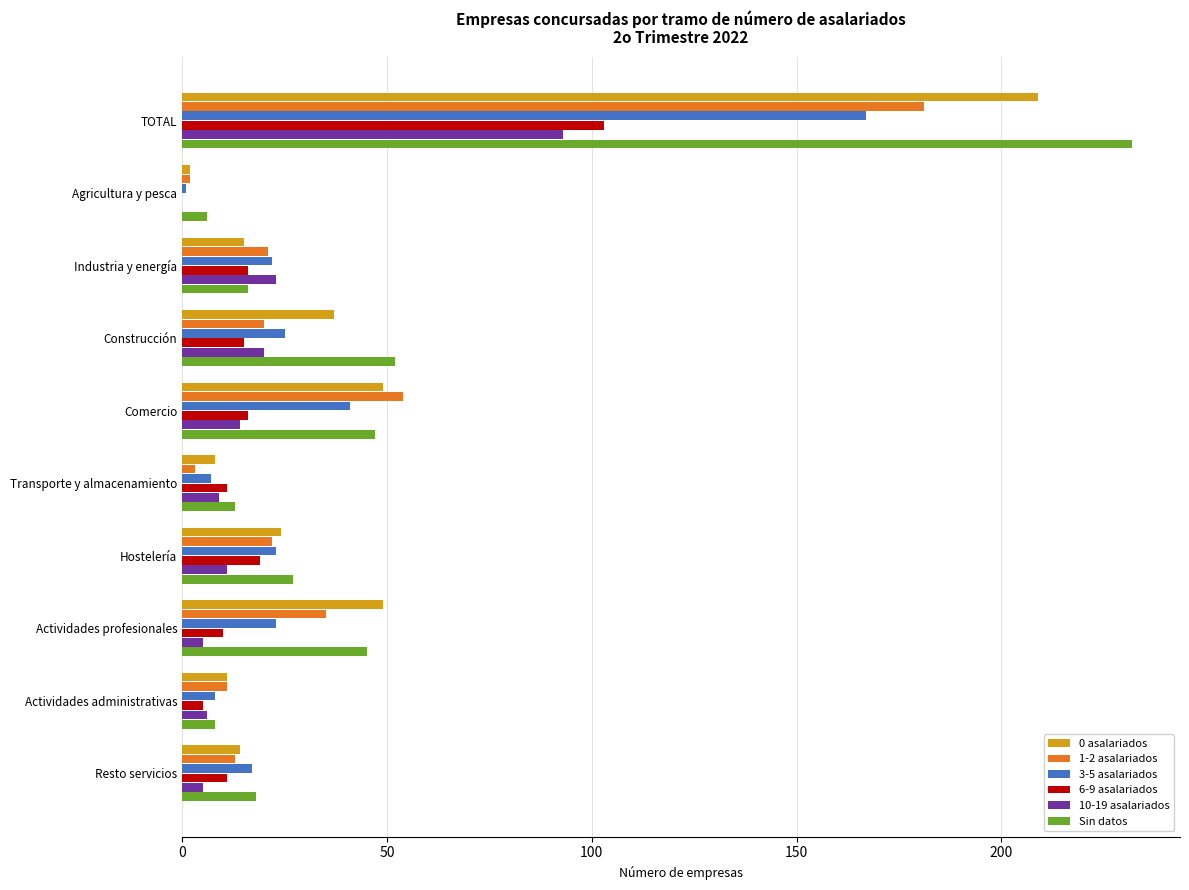

Is the value of 6-9 asalariados at Actividades profesionales greater than the value of 3-5 asalariados at Resto servicios?

No